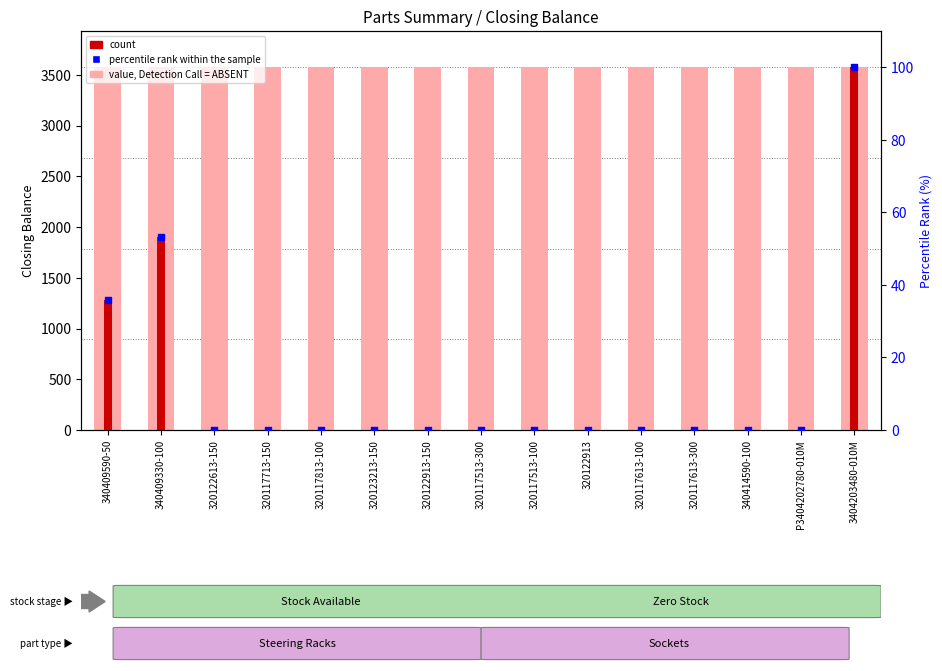

Is the value of count at 320117613-100 greater than the value of percentile rank within the sample at 3404203480-010M?

No